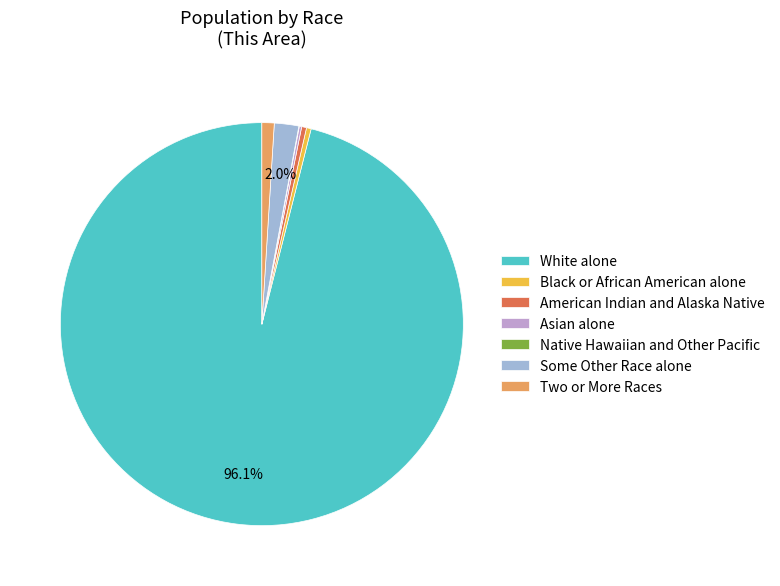

What is the largest slice in the pie chart?

White alone